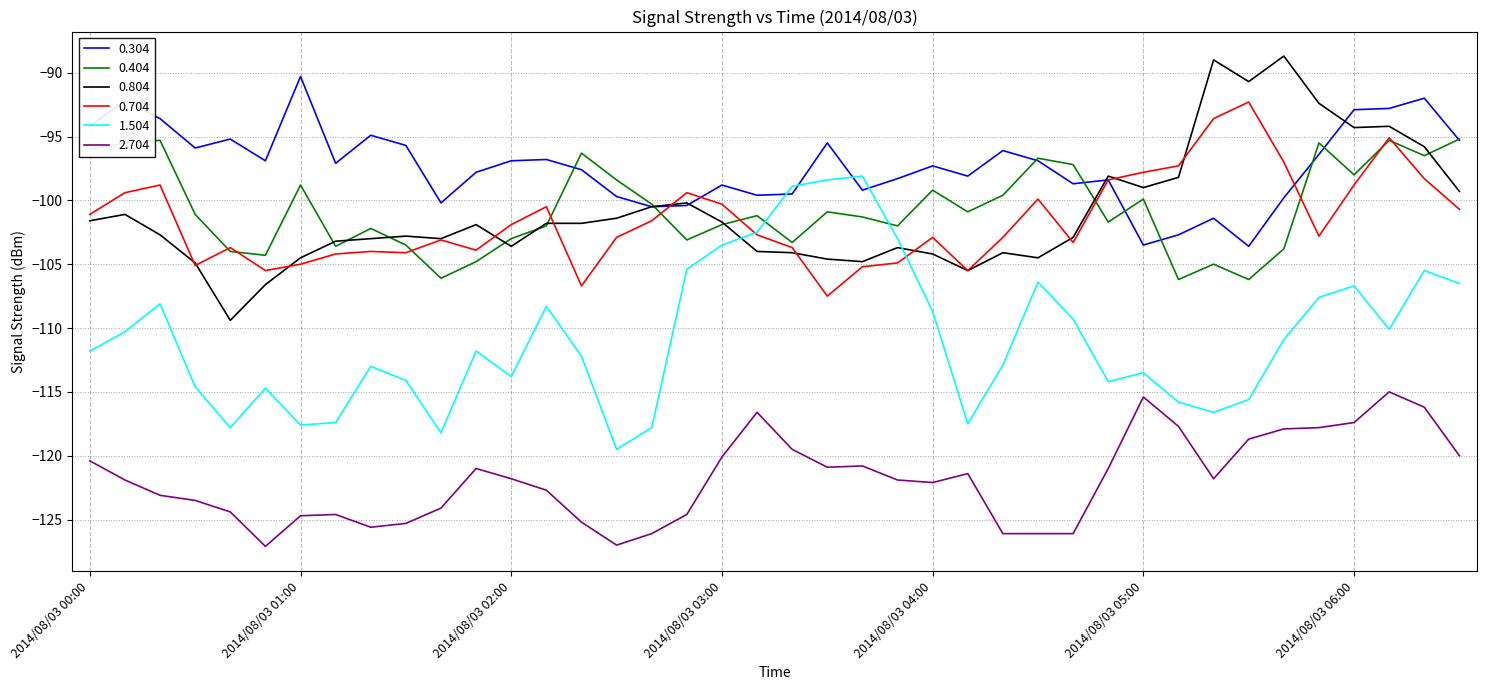

True or false: 2.704 and 1.504 intersect in this chart.

False